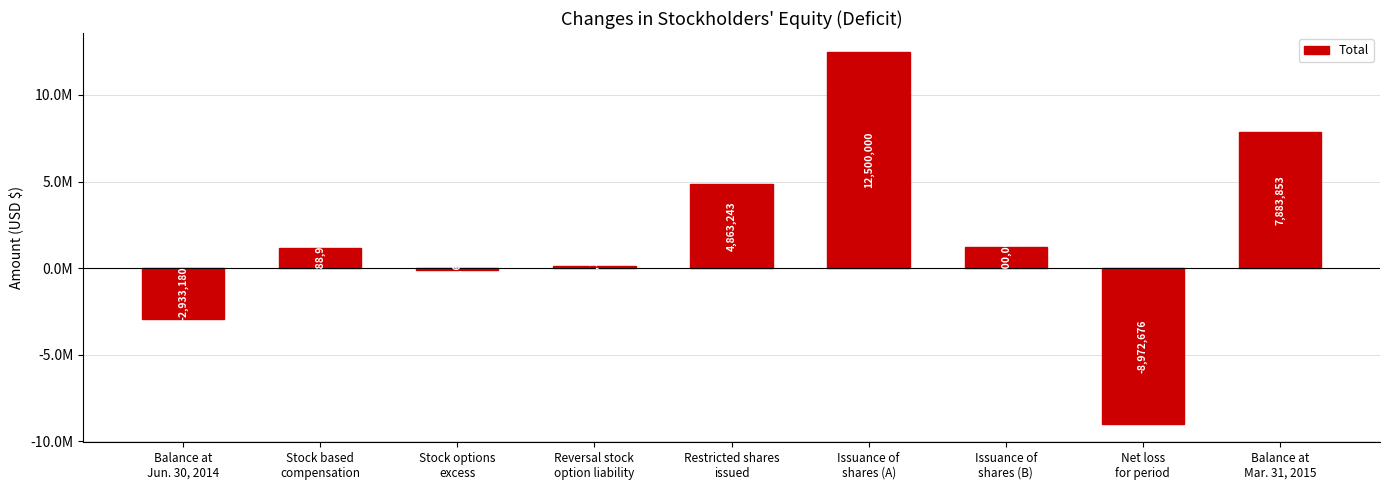

What is the value of the 4th bar from the left?

119167